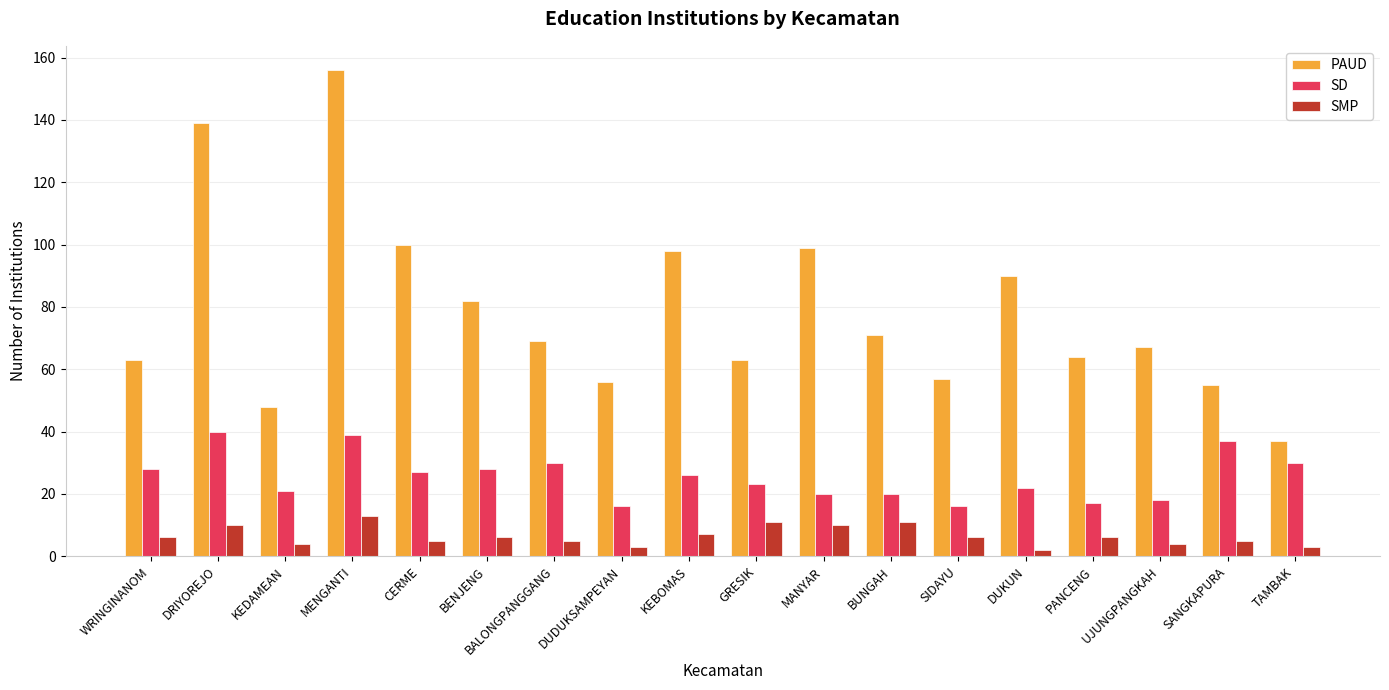

At which label does SD first exceed 26?

WRINGINANOM